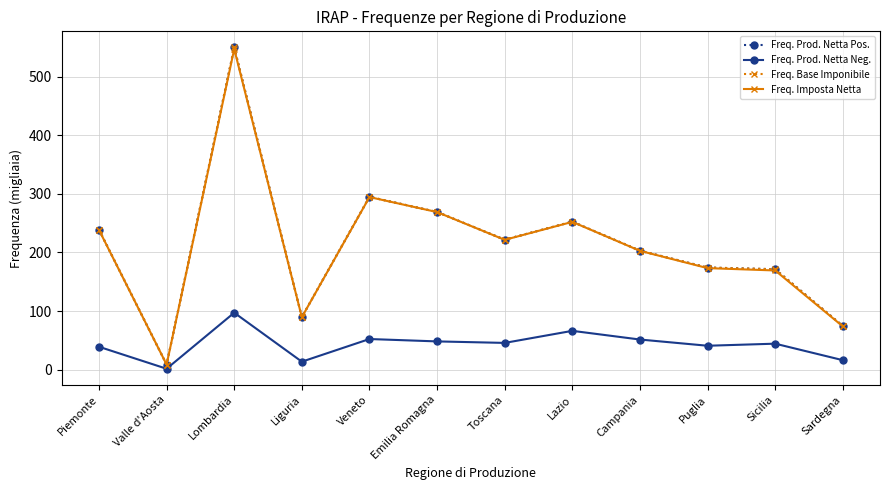

Is the value of Freq. Imposta Netta at Toscana greater than the value of Freq. Base Imponibile at Lombardia?

No